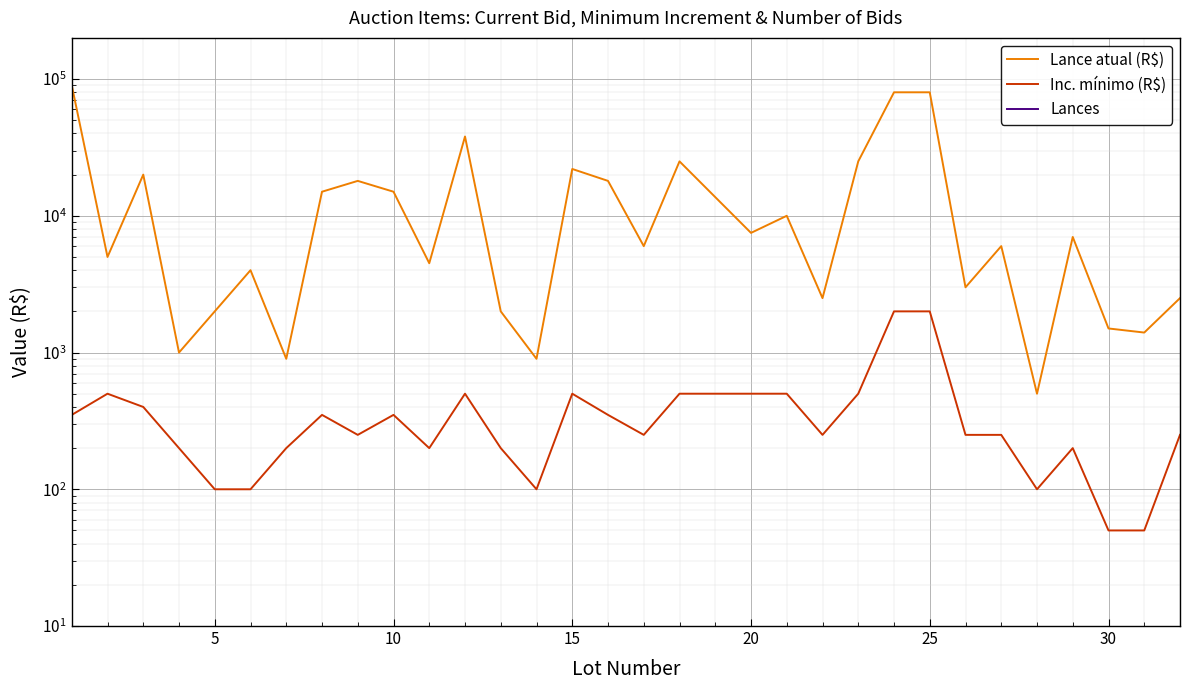

What is the value of the Inc. mínimo (R$) point at the 23rd from the left?

2000.0